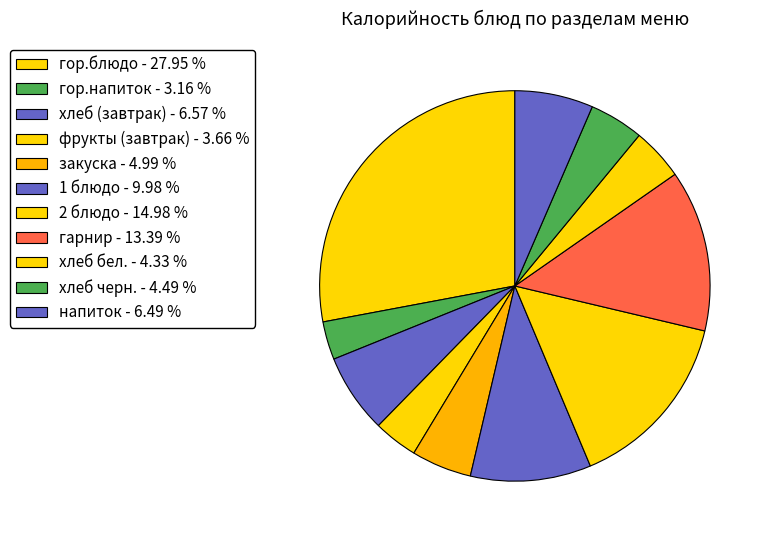

Which has a higher value, напиток or фрукты (завтрак)?

напиток